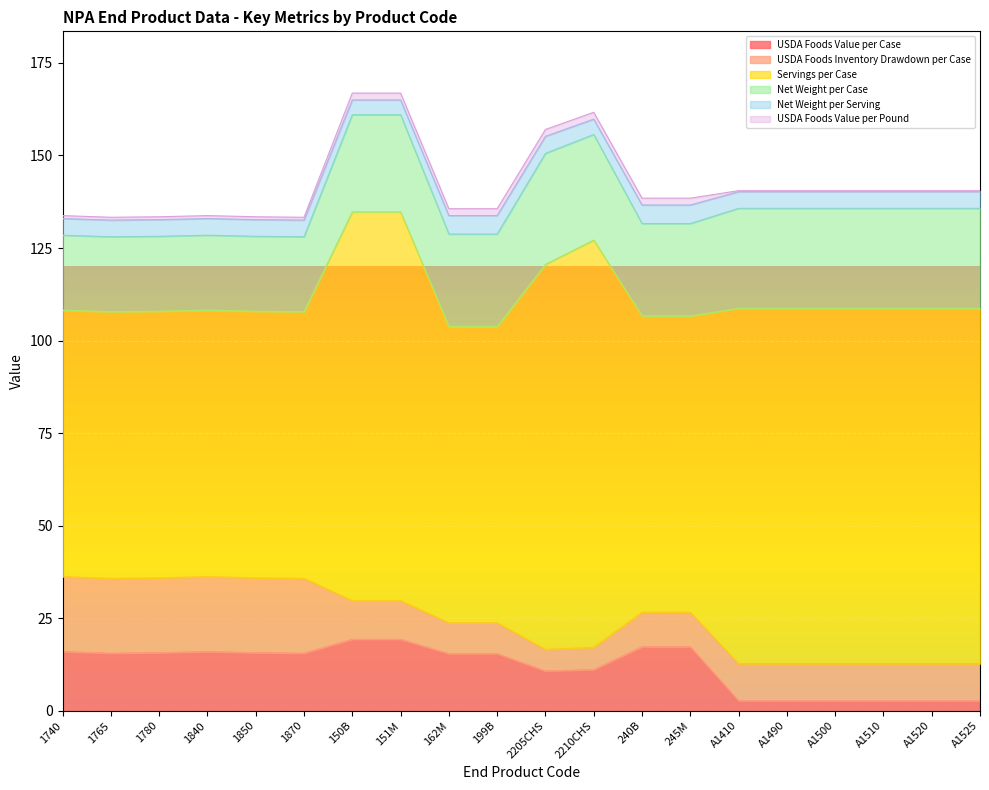

Reading right to left, what are all the values shown in this chart?

USDA Foods Value per Case: A1525=2.7	A1520=2.7	A1510=2.7	A1500=2.7	A1490=2.7	A1410=2.7	245M=17.3	240B=17.3	2210CHS=11.1	2205CHS=10.8	199B=15.4	162M=15.4	151M=19.3	150B=19.3	1870=15.5	1850=15.7	1840=16.0	1780=15.7	1765=15.5	1740=16.0
USDA Foods Inventory Drawdown per Case: A1525=10.0	A1520=10.0	A1510=10.0	A1500=10.0	A1490=10.0	A1410=10.0	245M=9.3	240B=9.3	2210CHS=6.0	2205CHS=5.8	199B=8.3	162M=8.3	151M=10.4	150B=10.4	1870=20.2	1850=20.2	1840=20.2	1780=20.2	1765=20.2	1740=20.2
Servings per Case: A1525=96.0	A1520=96.0	A1510=96.0	A1500=96.0	A1490=96.0	A1410=96.0	245M=80.0	240B=80.0	2210CHS=110.0	2205CHS=104.0	199B=80.0	162M=80.0	151M=105.0	150B=105.0	1870=72.0	1850=72.0	1840=72.0	1780=72.0	1765=72.0	1740=72.0
Net Weight per Case: A1525=27.0	A1520=27.0	A1510=27.0	A1500=27.0	A1490=27.0	A1410=27.0	245M=25.0	240B=25.0	2210CHS=28.5	2205CHS=30.0	199B=25.0	162M=25.0	151M=26.2	150B=26.2	1870=20.2	1850=20.2	1840=20.2	1780=20.2	1765=20.2	1740=20.2
Net Weight per Serving: A1525=4.5	A1520=4.5	A1510=4.5	A1500=4.5	A1490=4.5	A1410=4.5	245M=5.0	240B=5.0	2210CHS=4.2	2205CHS=4.6	199B=5.0	162M=5.0	151M=4.0	150B=4.0	1870=4.5	1850=4.5	1840=4.5	1780=4.5	1765=4.5	1740=4.5
USDA Foods Value per Pound: A1525=0.3	A1520=0.3	A1510=0.3	A1500=0.3	A1490=0.3	A1410=0.3	245M=1.8	240B=1.8	2210CHS=1.8	2205CHS=1.8	199B=1.8	162M=1.8	151M=1.8	150B=1.8	1870=0.8	1850=0.8	1840=0.8	1780=0.8	1765=0.8	1740=0.8